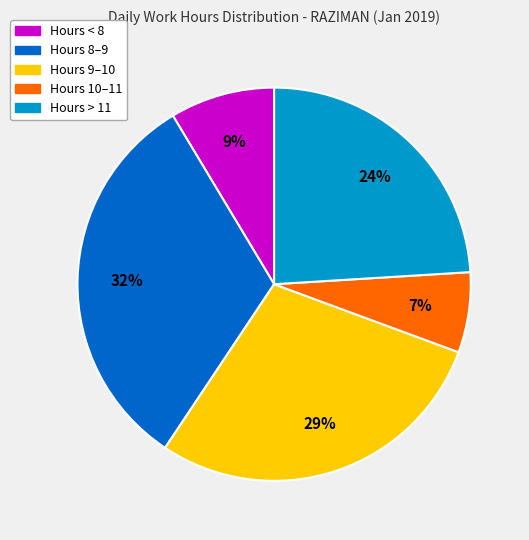

Does any single category account for the majority?

No